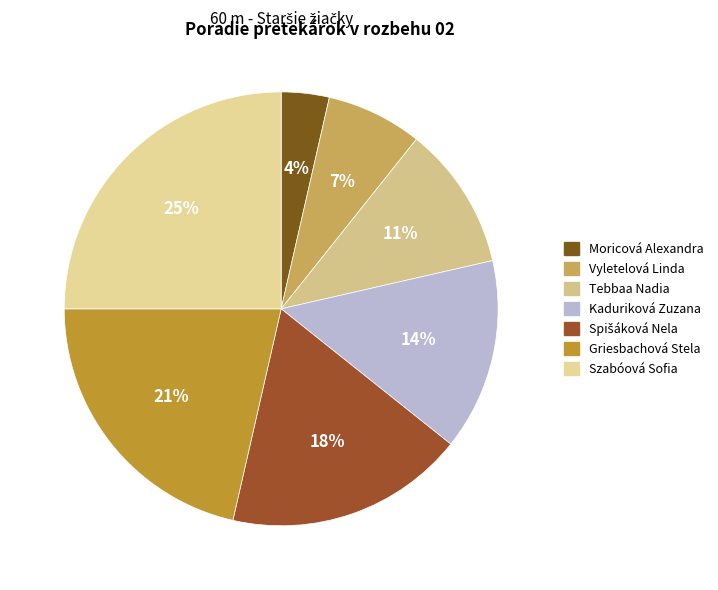

Rank the categories by value from lowest to highest.

Moricová Alexandra, Vyletelová Linda, Tebbaa Nadia, Kaduriková Zuzana, Spišáková Nela, Griesbachová Stela, Szabóová Sofia